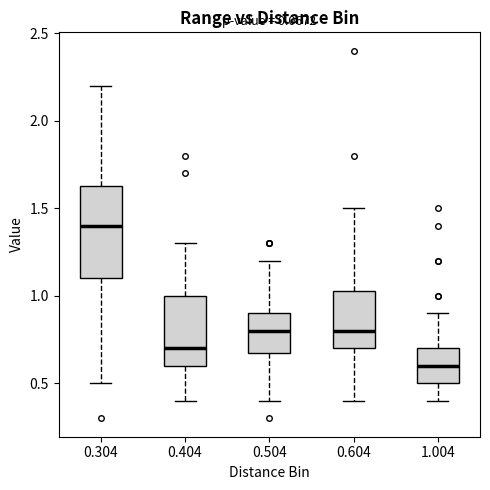

Where is the upper edge of the box at x = 0.604 on the y-axis? The values are not printed on the chart, so give them approximately, as read against the axis.

1.05